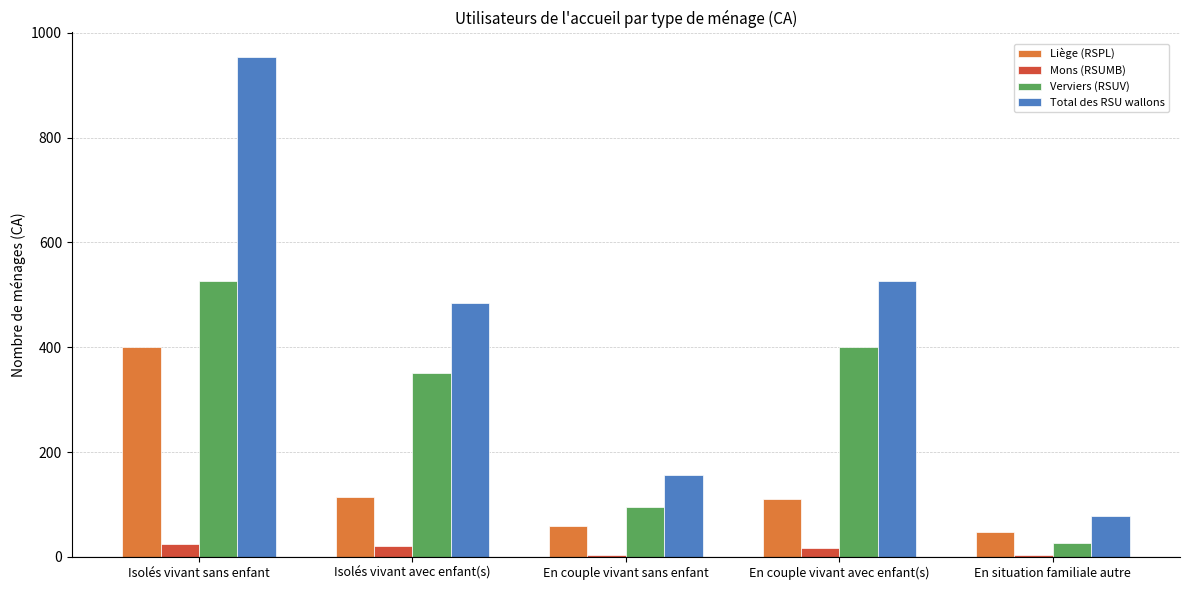

At which category is the sum across all series the highest?

Isolés vivant sans enfant